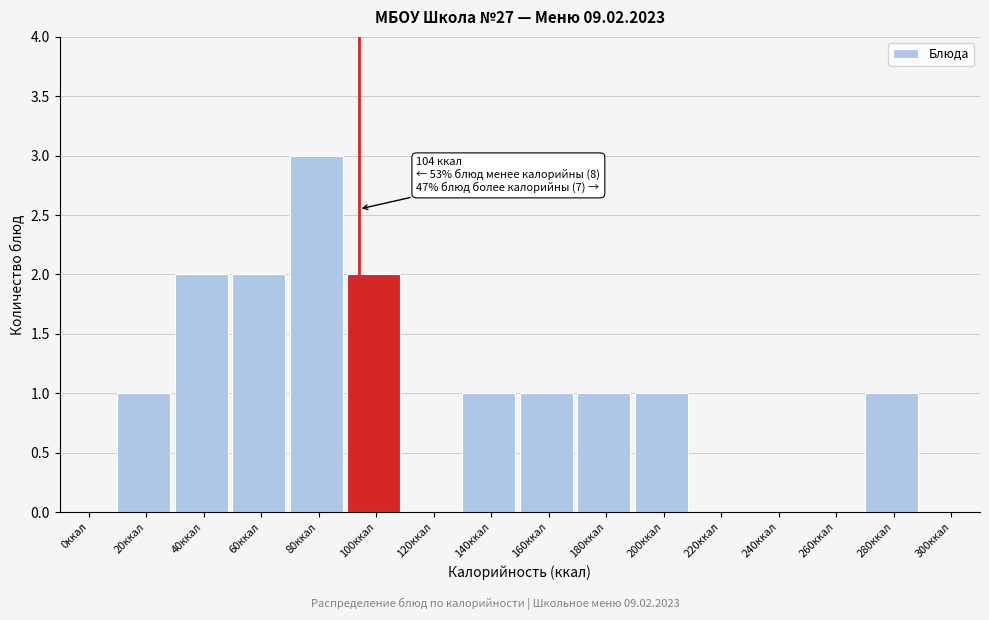

Reading left to right, list all the values displayed in this chart.

0ккал=0	20ккал=1	40ккал=2	60ккал=2	80ккал=3	100ккал=2	120ккал=0	140ккал=1	160ккал=1	180ккал=1	200ккал=1	220ккал=0	240ккал=0	260ккал=0	280ккал=1	300ккал=0